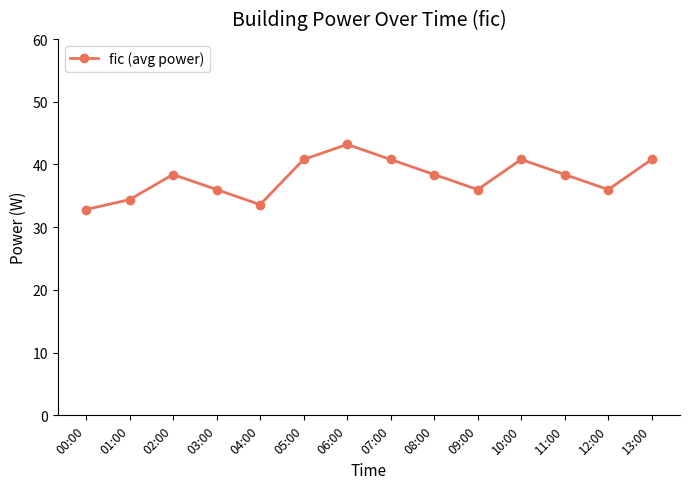

What is the difference between the maximum and minimum values?

10.4